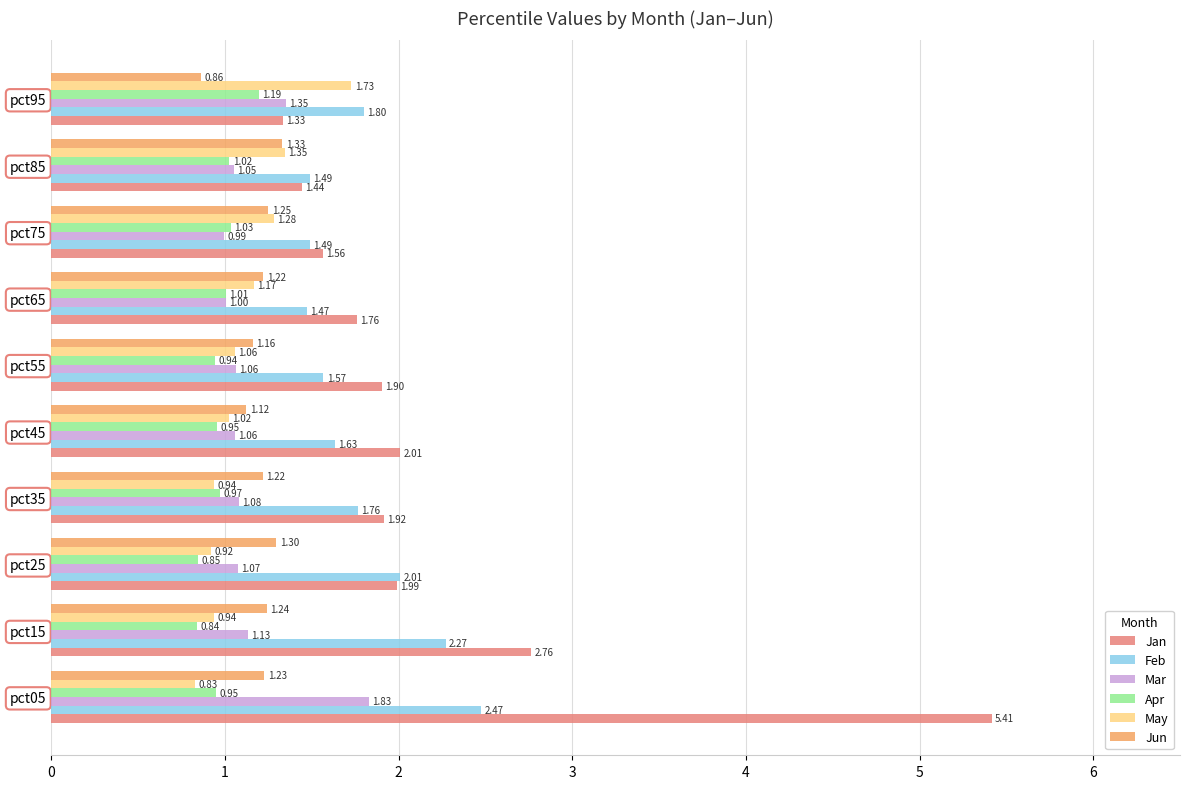

How many data points in May are less than 1?

4